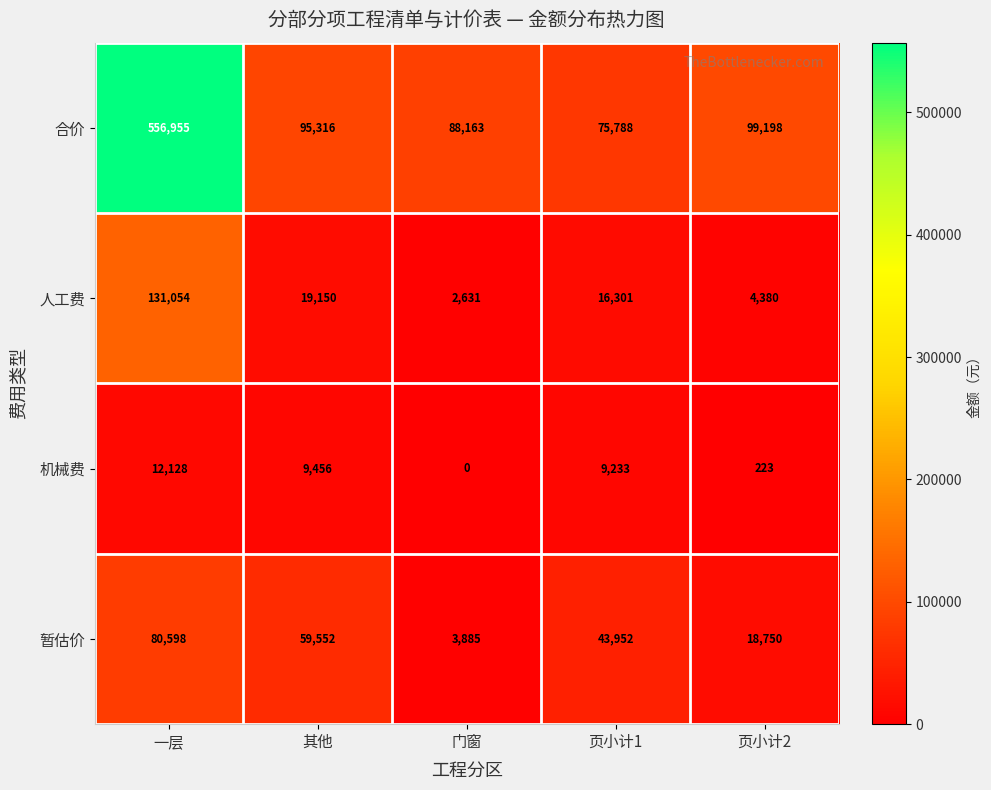

The 暂估价 series shows 6190 at 门窗. True or false?

False